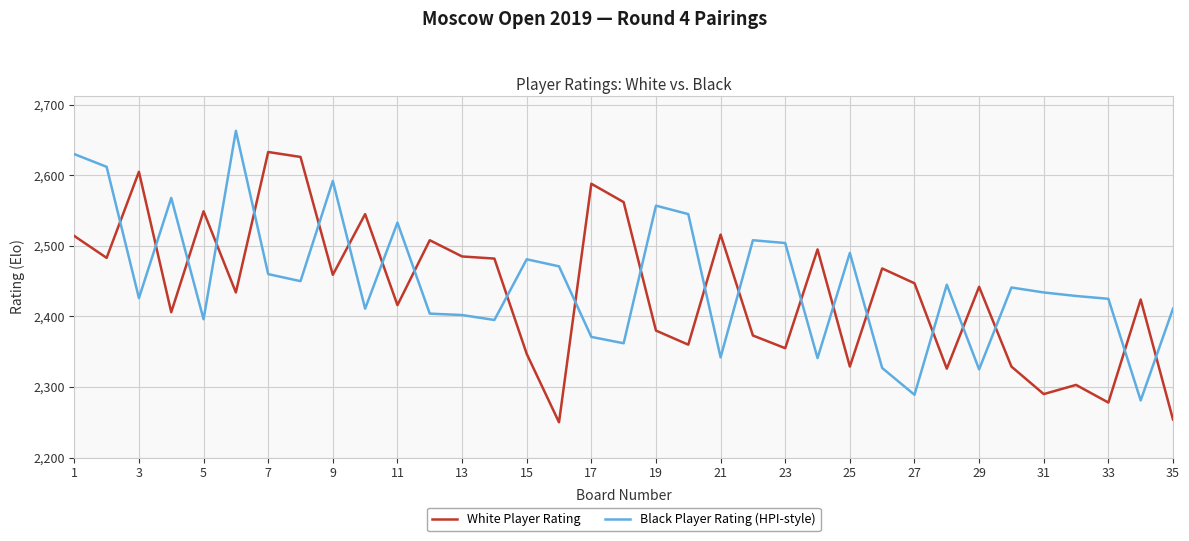

What is the smallest value displayed?

2250